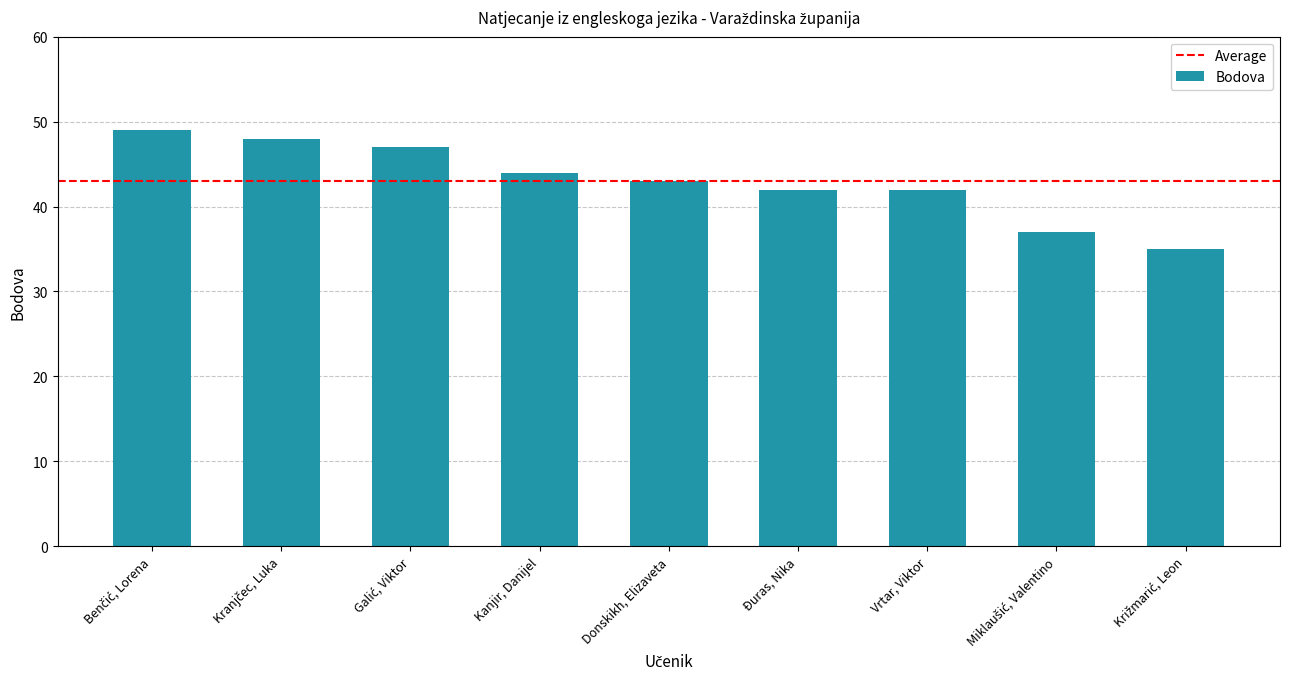

What is the difference between the second highest and second lowest values?

11